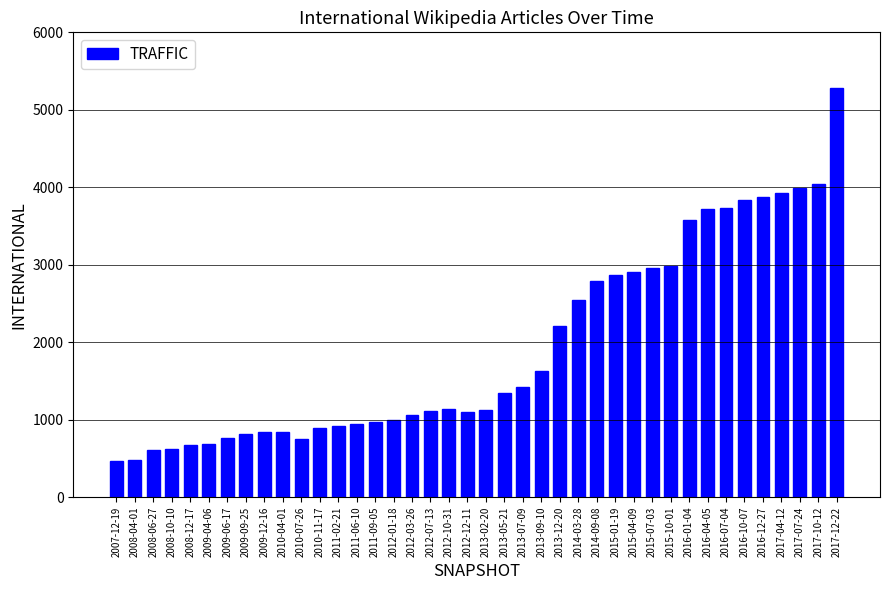

The value at 2014-03-28 is 578. True or false?

False